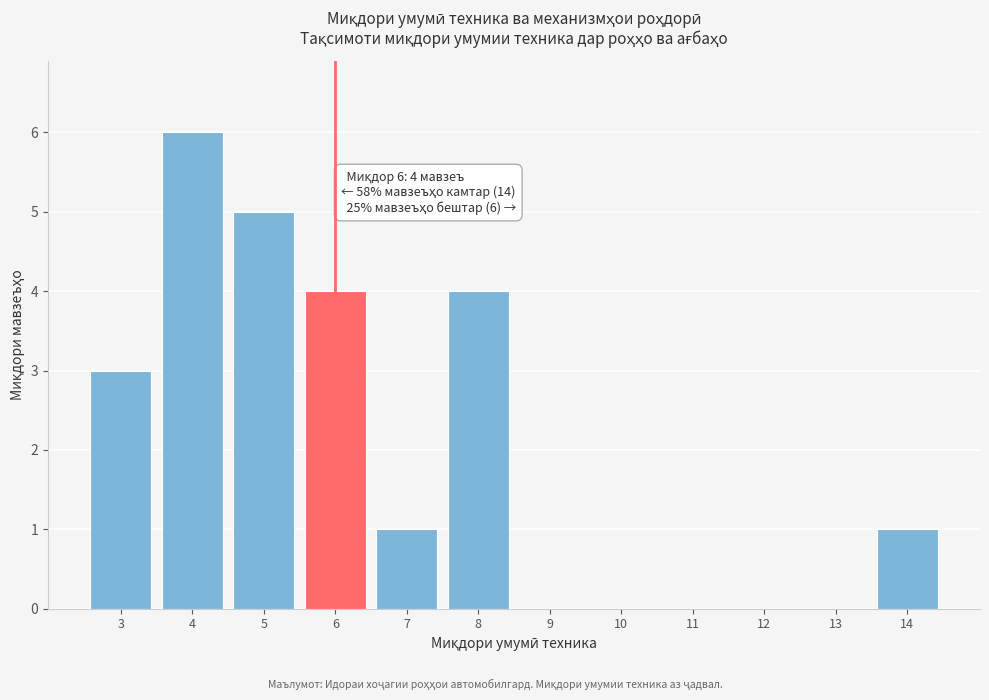

Reading left to right, what are all the values shown in this chart?

3=3	4=6	5=5	6=4	7=1	8=4	9=0	10=0	11=0	12=0	13=0	14=1